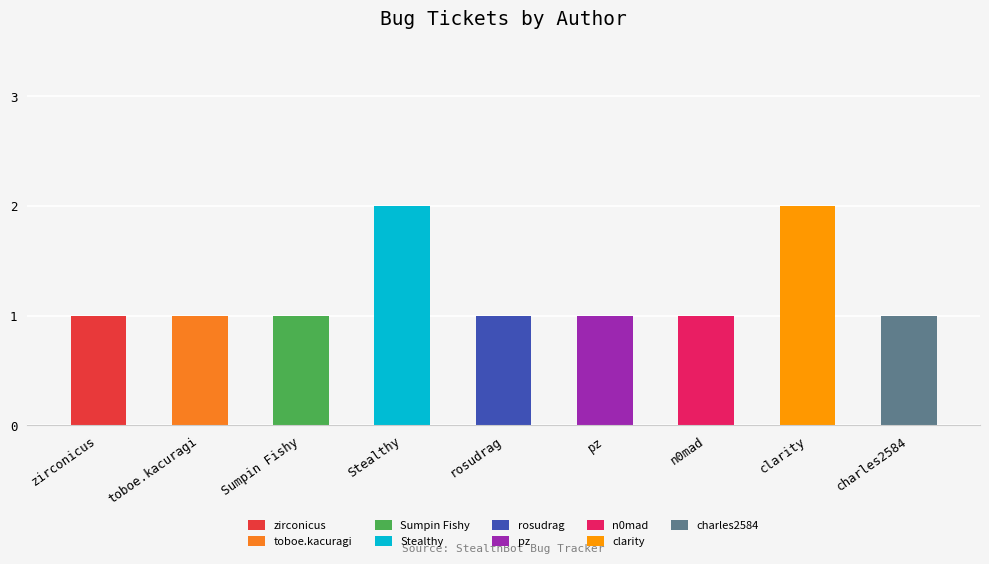

What is the difference between the second highest and second lowest values?

1